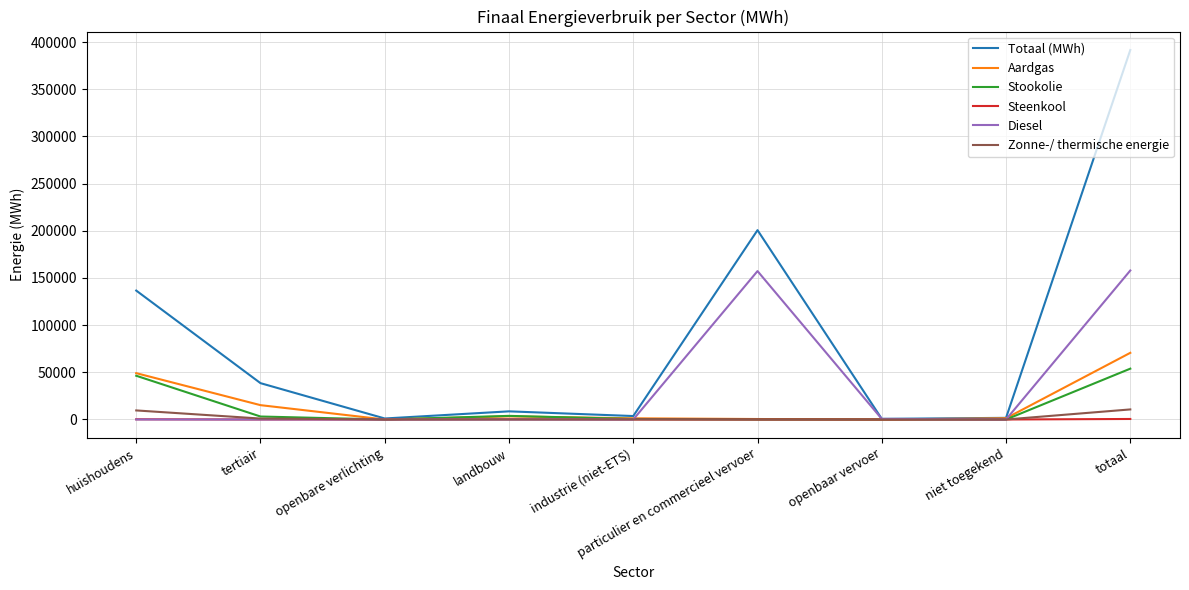

What is the greatest value displayed?

391602.8